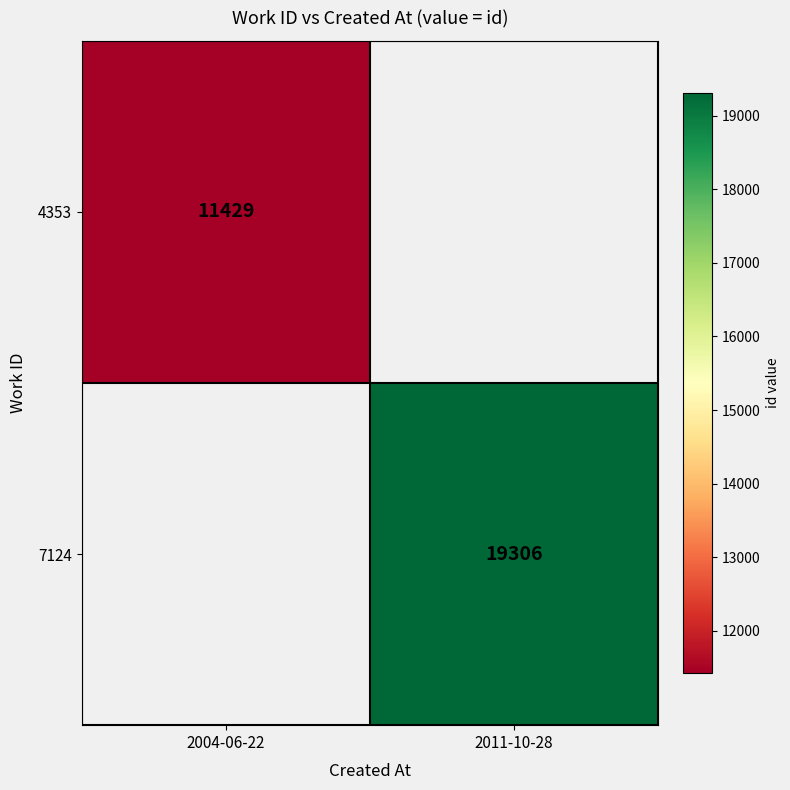

How many data points does each series have?

2